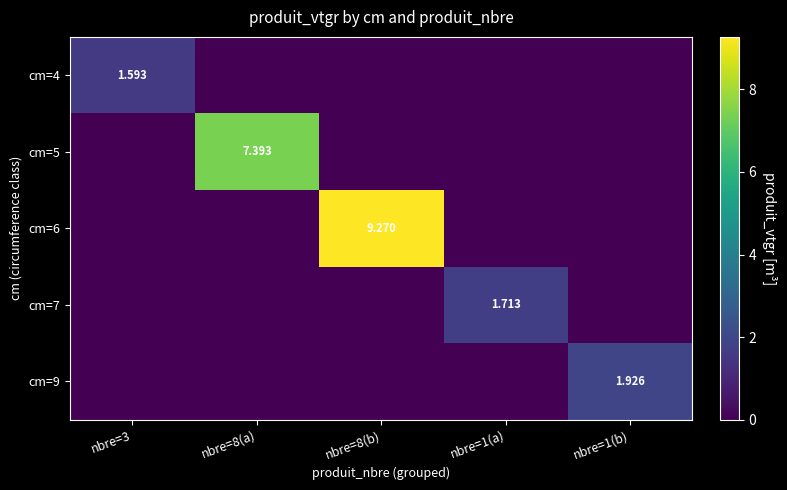

What value does the cm=7 series have at nbre=1(a)?

1.7